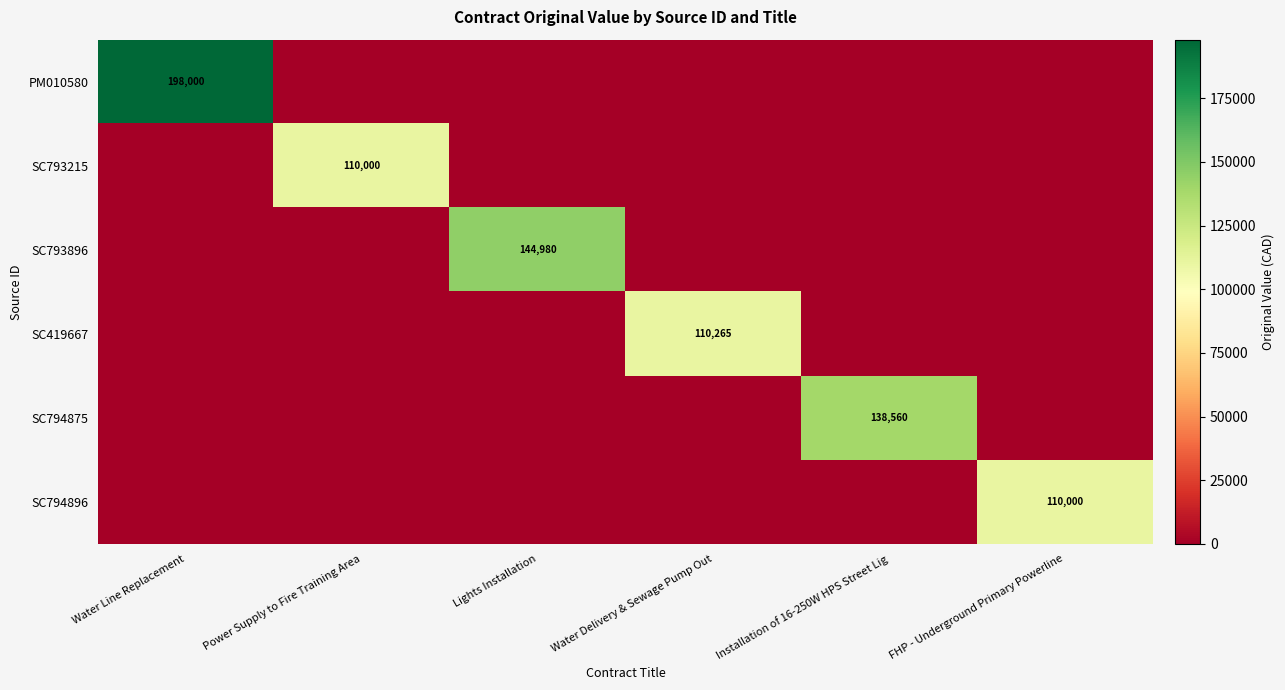

True or false: SC793215 has a value of 110000 at Power Supply to Fire Training Area.

True